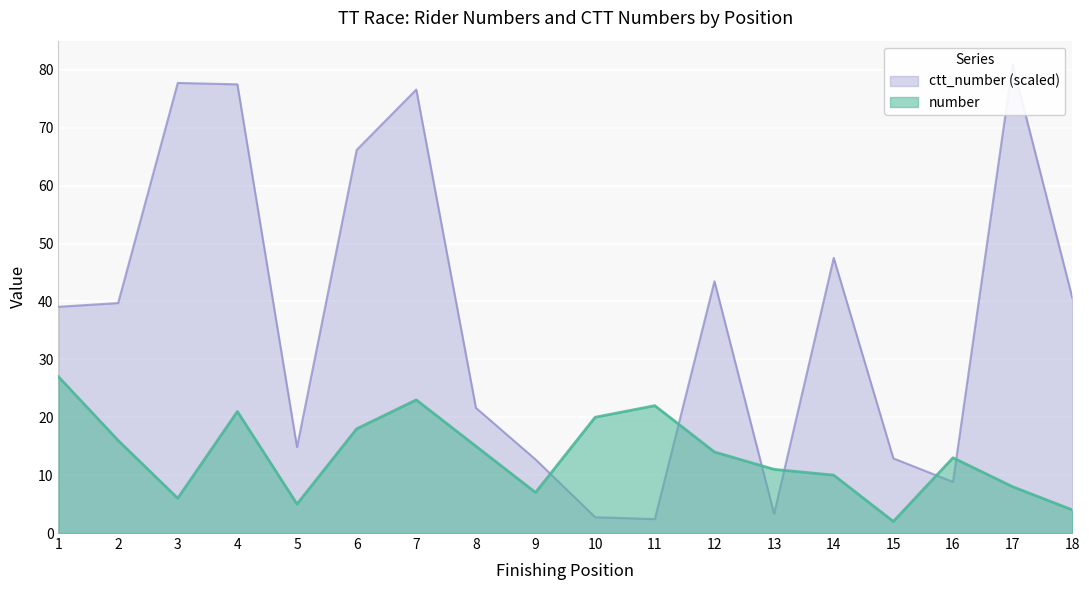

Rank the series by their maximum value, from highest to lowest.

ctt_number, number